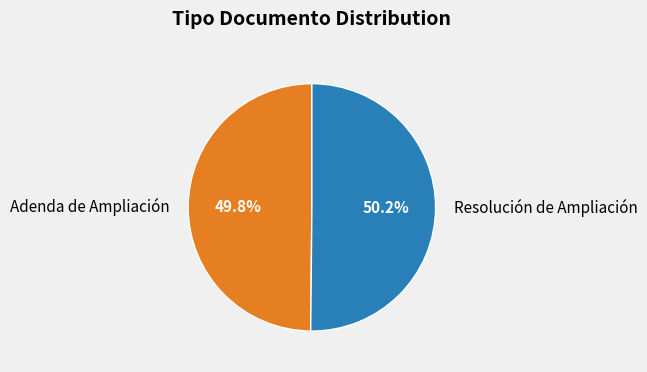

Combined, do Resolución de Ampliación and Adenda de Ampliación account for over 50%?

Yes